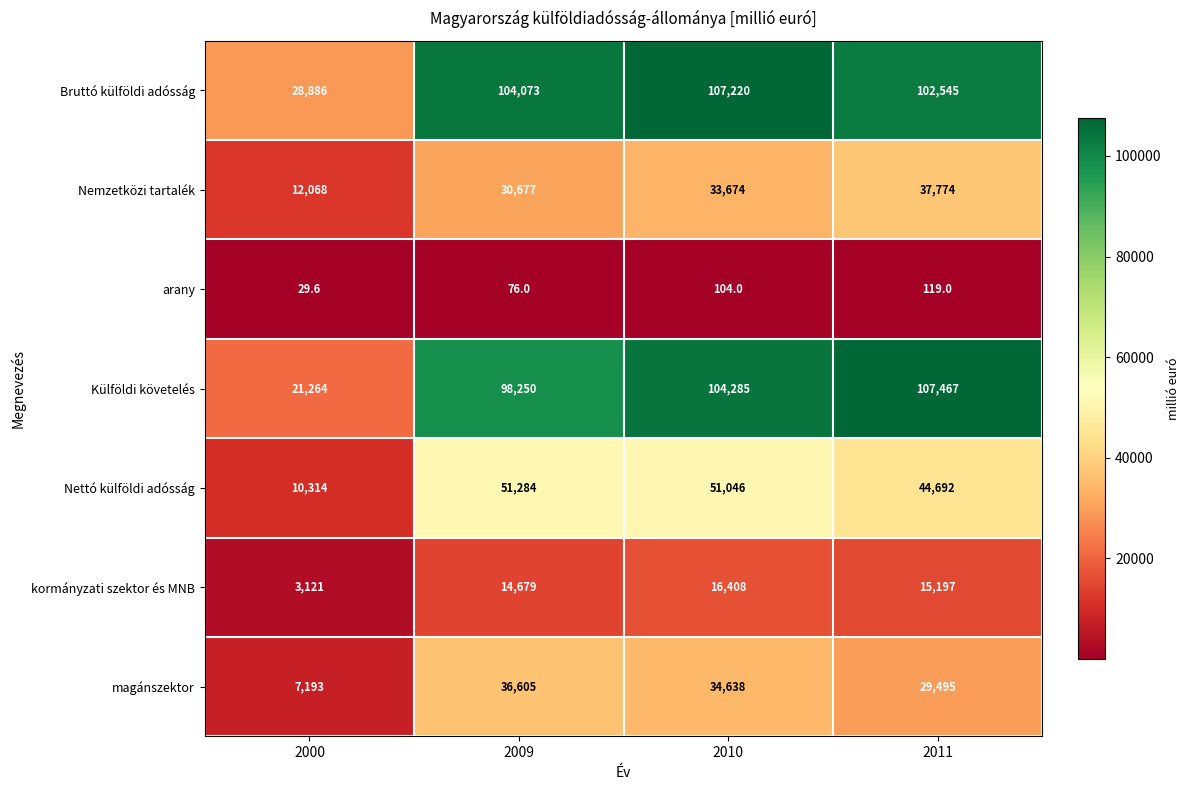

Which label corresponds to the smallest value in the chart?

2000